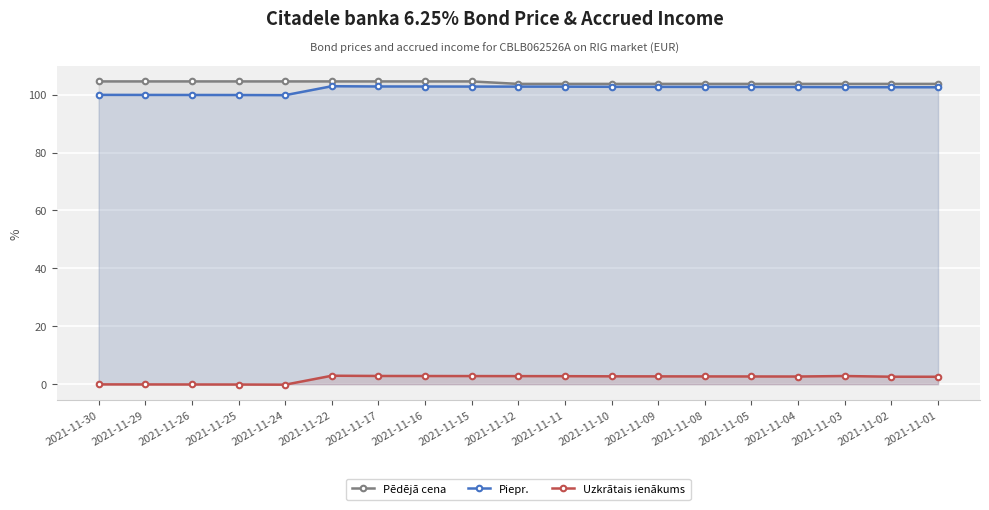

Rank the categories by Pēdējā cena value from highest to lowest.

2021-11-30, 2021-11-29, 2021-11-26, 2021-11-25, 2021-11-24, 2021-11-22, 2021-11-17, 2021-11-16, 2021-11-15, 2021-11-12, 2021-11-11, 2021-11-10, 2021-11-09, 2021-11-08, 2021-11-05, 2021-11-04, 2021-11-03, 2021-11-02, 2021-11-01